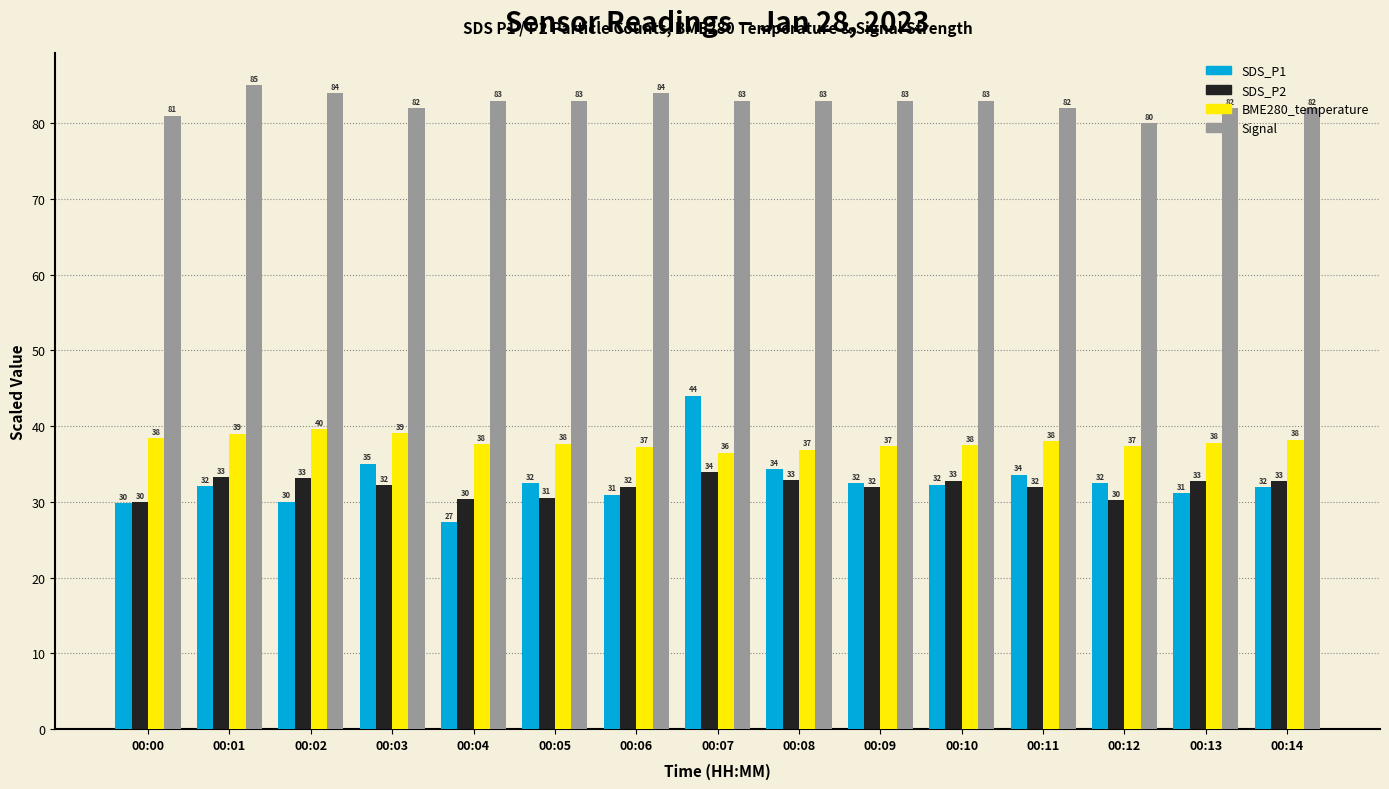

Read the Signal value at 00:07.

83.0